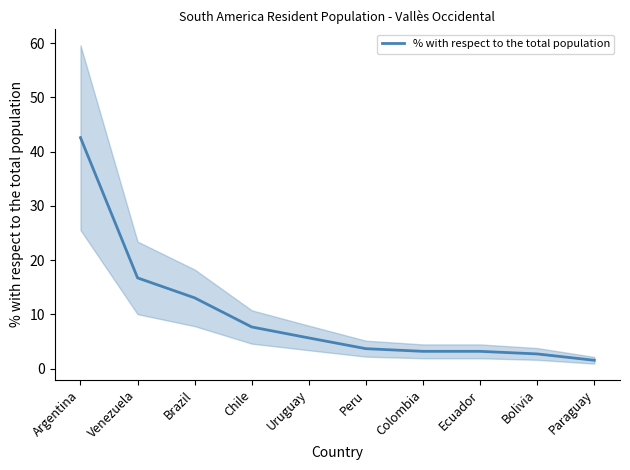

Count the number of data series in this chart.

1